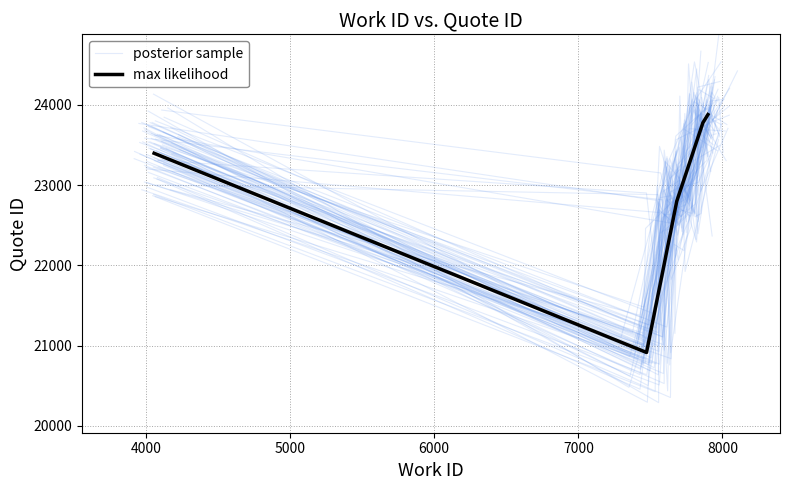

Rank the series by their average value, from lowest to highest.

posterior sample, max likelihood